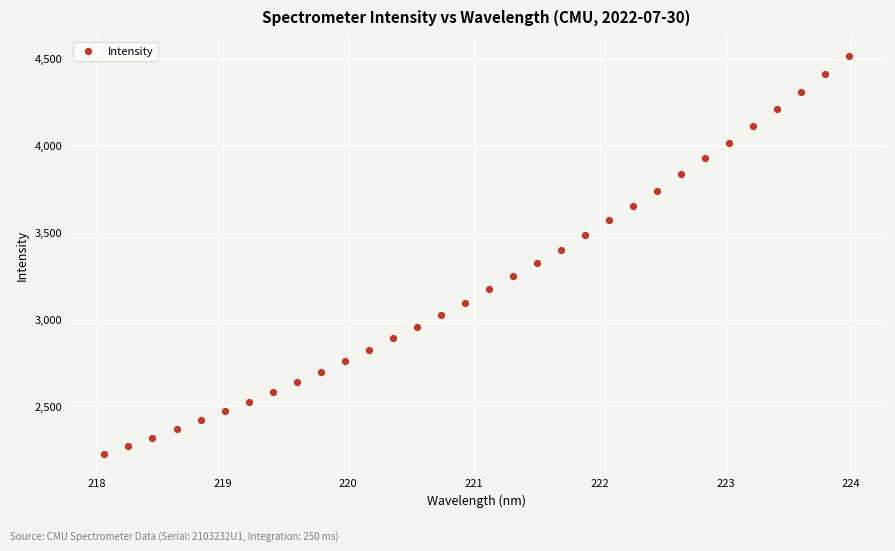

What is the range of Y values (max minus min)?

2287.0